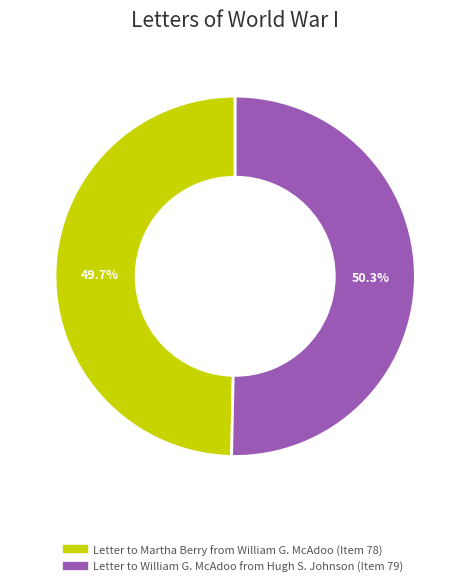

To the nearest percent, what is the difference between the Letter to Martha Berry from William G. McAdoo (Item 78) and Letter to William G. McAdoo from Hugh S. Johnson (Item 79) slice percentages?

1%